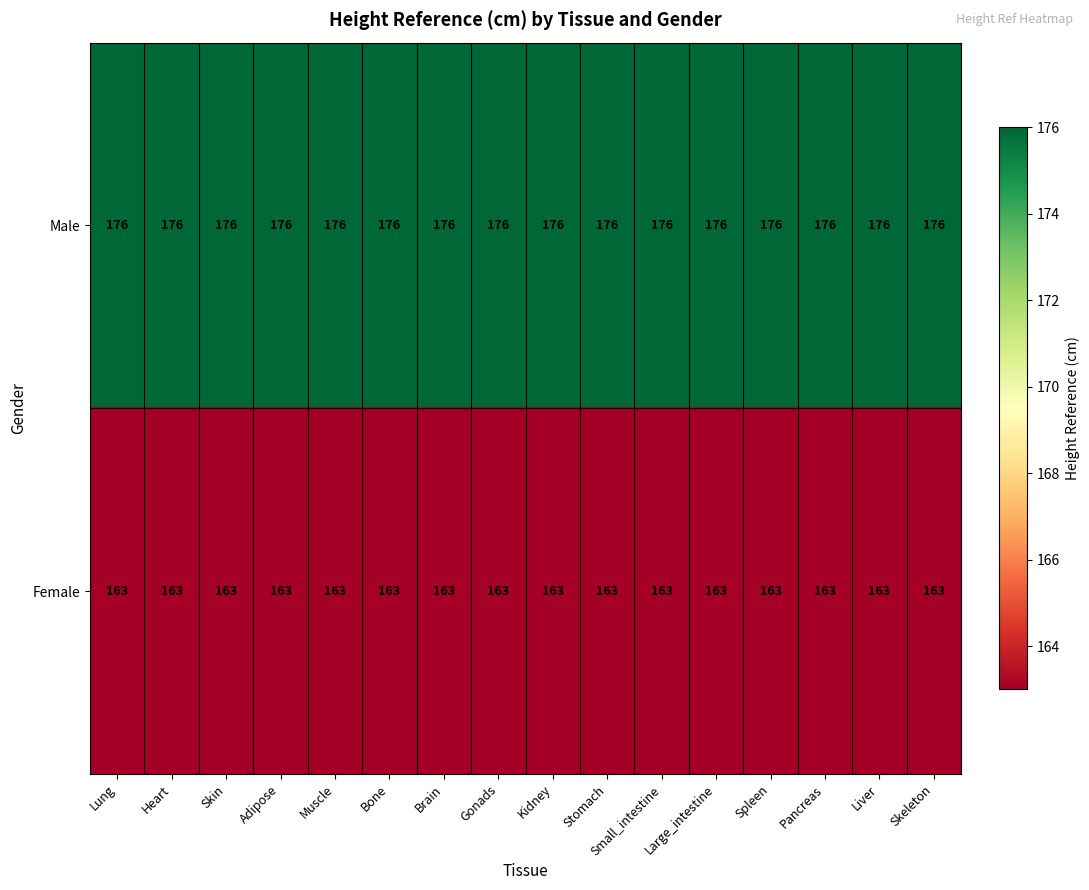

Is the value of Male at Skeleton greater than the value of Female at Lung?

Yes